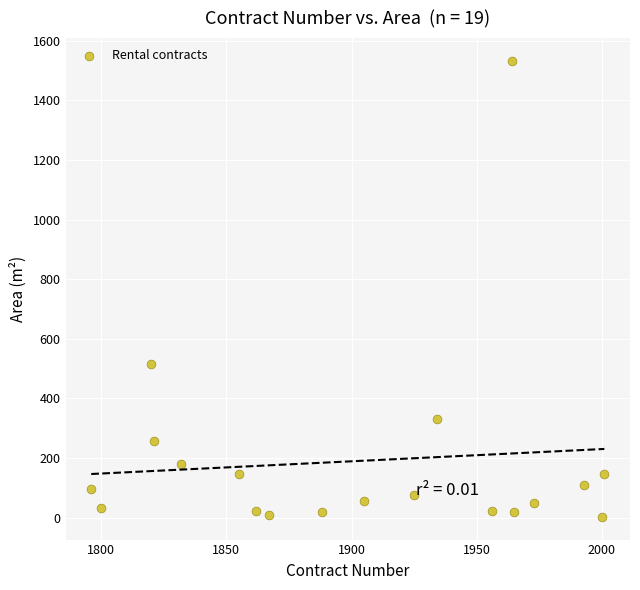

What is the range of X values (max minus min)?

205.0